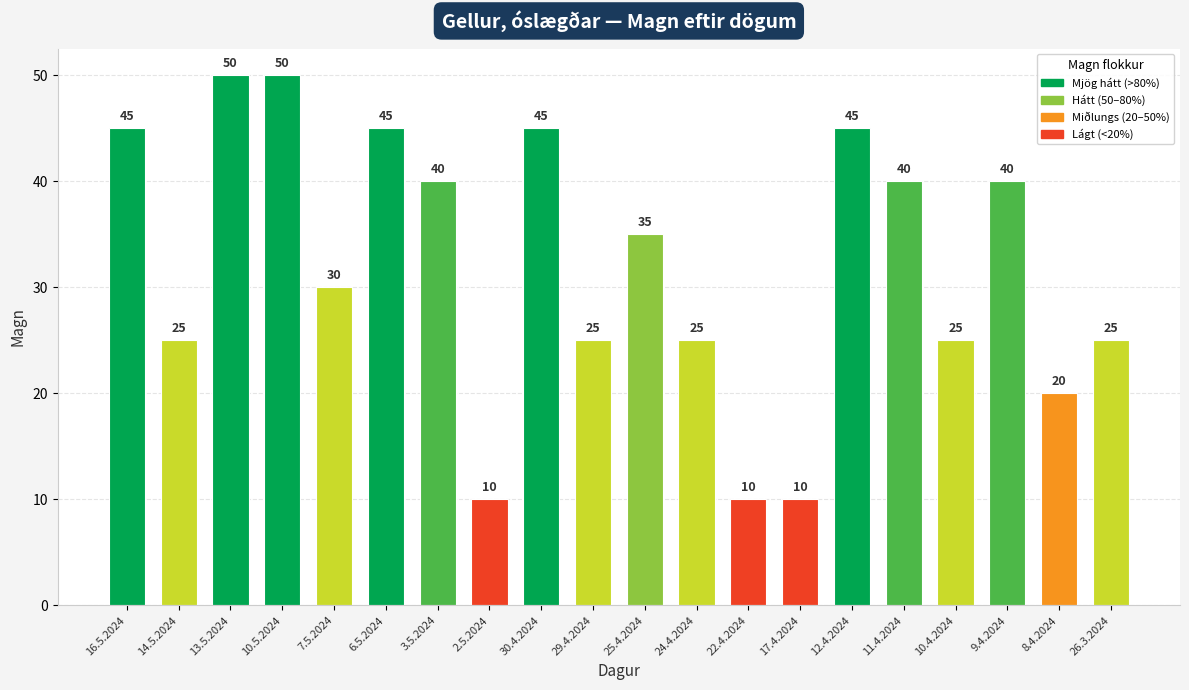

Are the bars grouped side by side (vs. stacked)?

No